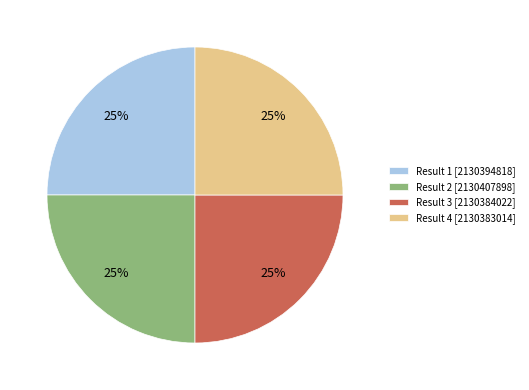

True or false: Result 4 [2130383014] accounts for 11% of the total.

False